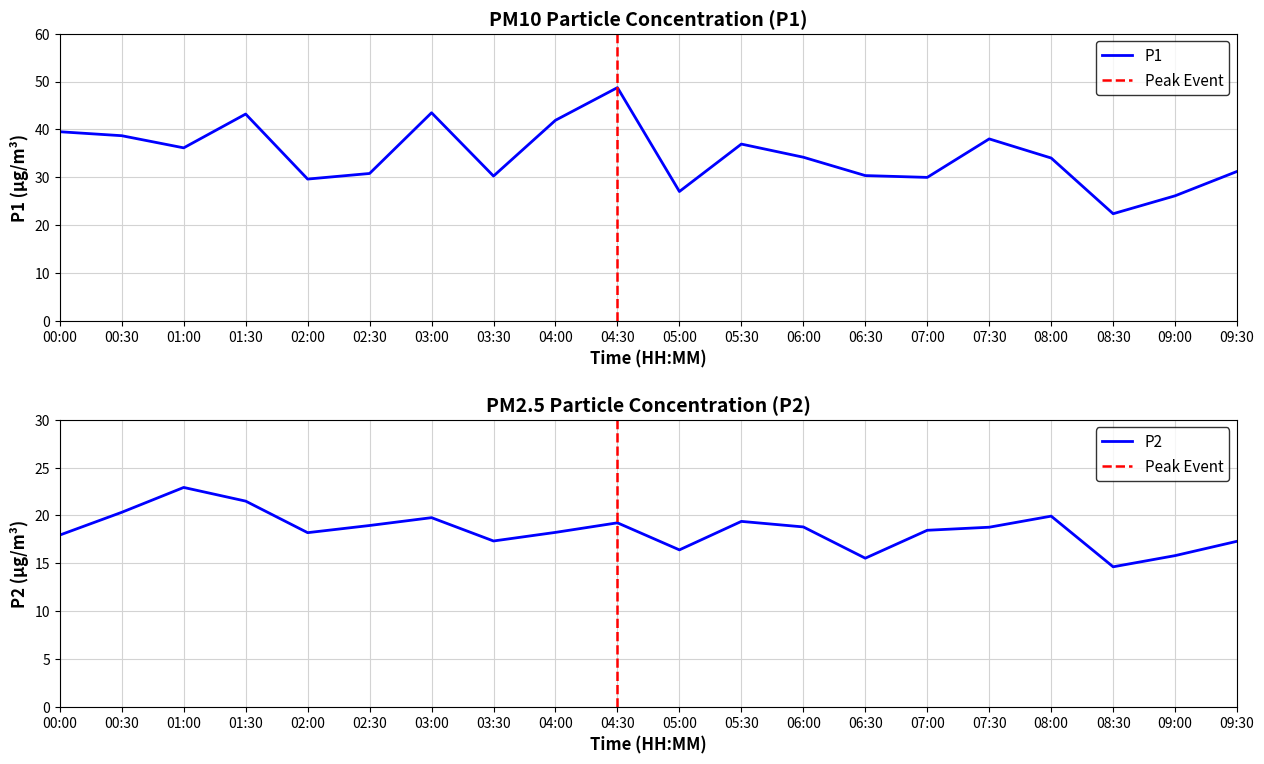

What is the label of the 6th point from the right?

07:00